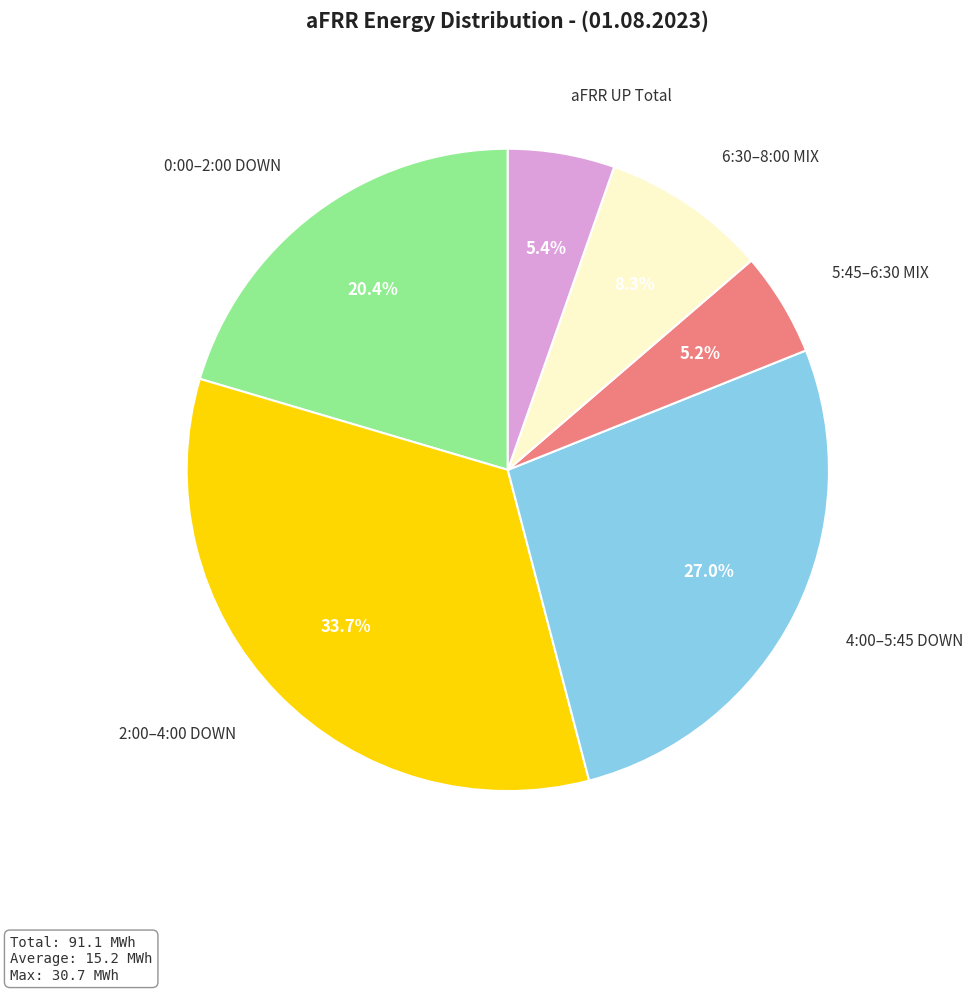

Does any single category account for the majority?

No